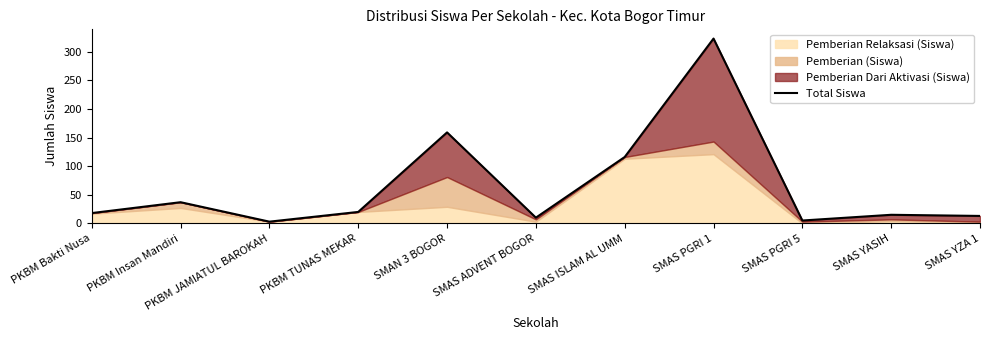

What is the minimum value shown in the chart?

3